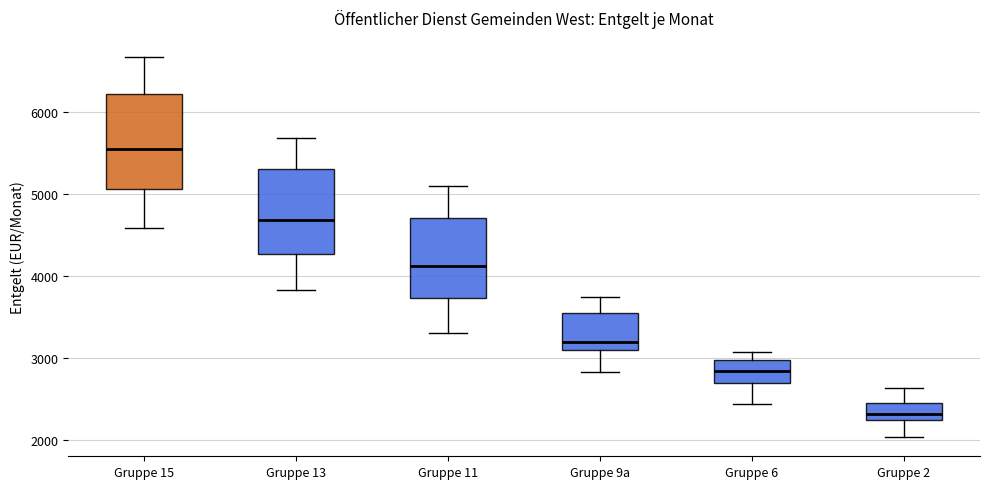

Which box is the tallest, from its lower edge to its upper edge?

Gruppe 15